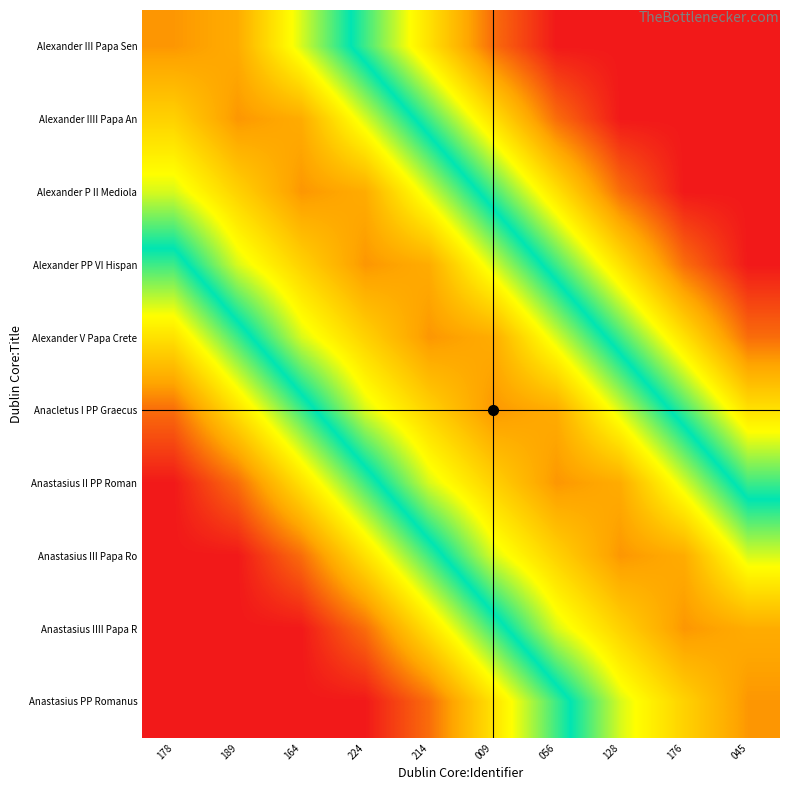

Reading left to right, list all the values displayed in this chart.

Alexander III Papa Sen: 178=0.8	189=0.8	164=0.6	224=0.5	214=0.3	009=0.1	056=0.0	128=0.0	176=0.0	045=0.0
Alexander IIII Papa An: 178=0.8	189=0.8	164=0.8	224=0.6	214=0.5	009=0.3	056=0.1	128=0.0	176=0.0	045=0.0
Alexander P II Mediola: 178=0.6	189=0.8	164=0.8	224=0.8	214=0.6	009=0.5	056=0.3	128=0.1	176=0.0	045=0.0
Alexander PP VI Hispan: 178=0.5	189=0.6	164=0.8	224=0.8	214=0.8	009=0.6	056=0.5	128=0.3	176=0.1	045=0.0
Alexander V Papa Crete: 178=0.3	189=0.5	164=0.6	224=0.8	214=0.8	009=0.8	056=0.6	128=0.5	176=0.3	045=0.1
Anacletus I PP Graecus: 178=0.1	189=0.3	164=0.5	224=0.6	214=0.8	009=0.8	056=0.8	128=0.6	176=0.5	045=0.3
Anastasius II PP Roman: 178=0.0	189=0.1	164=0.3	224=0.5	214=0.6	009=0.8	056=0.8	128=0.8	176=0.6	045=0.5
Anastasius III Papa Ro: 178=0.0	189=0.0	164=0.1	224=0.3	214=0.5	009=0.6	056=0.8	128=0.8	176=0.8	045=0.6
Anastasius IIII Papa R: 178=0.0	189=0.0	164=0.0	224=0.1	214=0.3	009=0.5	056=0.6	128=0.8	176=0.8	045=0.8
Anastasius PP Romanus: 178=0.0	189=0.0	164=0.0	224=0.0	214=0.1	009=0.3	056=0.5	128=0.6	176=0.8	045=0.8